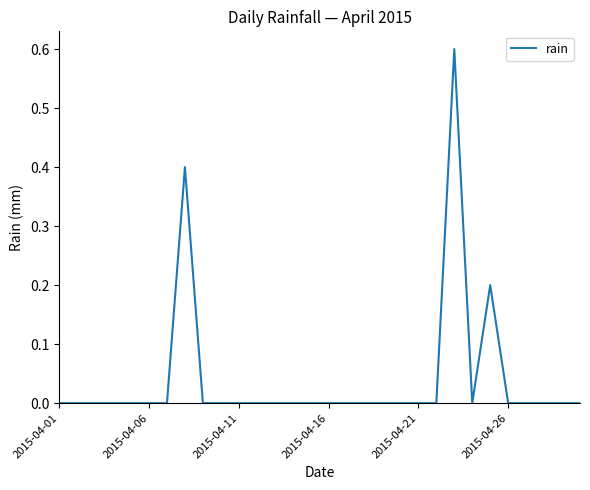

What is the greatest value displayed?

0.6